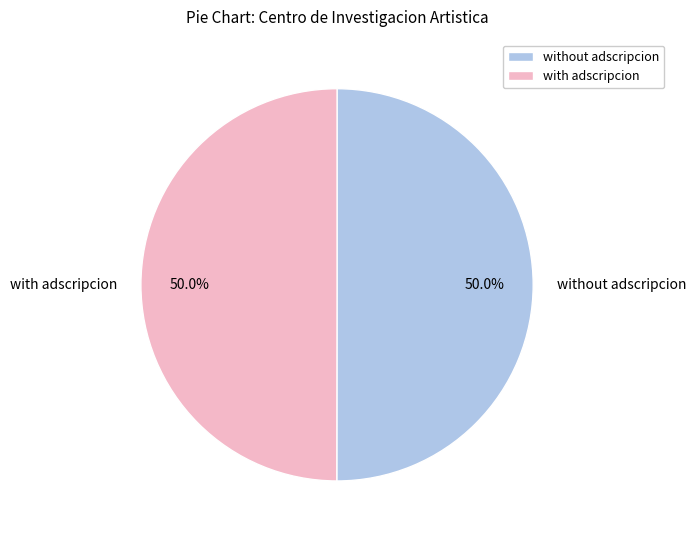

What is the ratio of the value at with adscripcion to the value at without adscripcion?

1.0